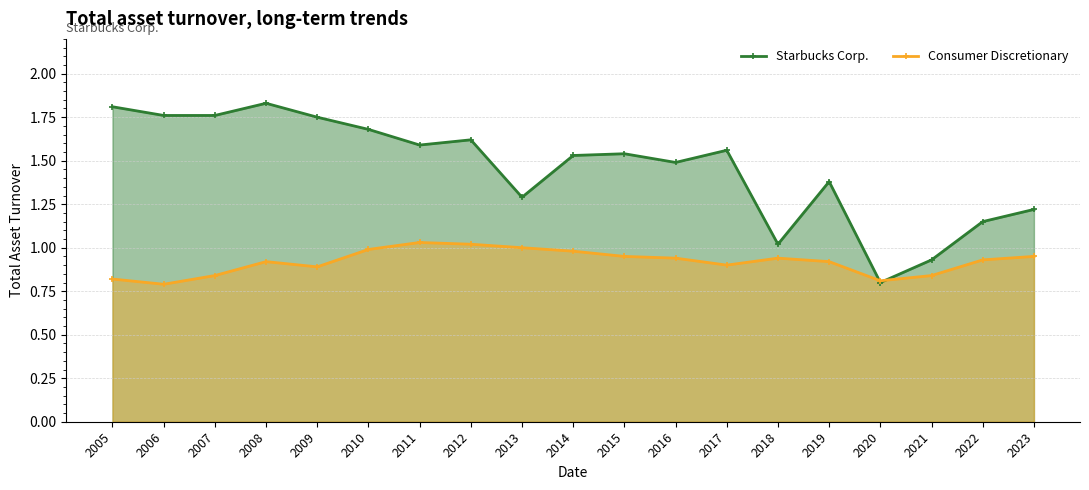

What is the sum of the Starbucks Corp. values at 2014 and 2018?

2.5